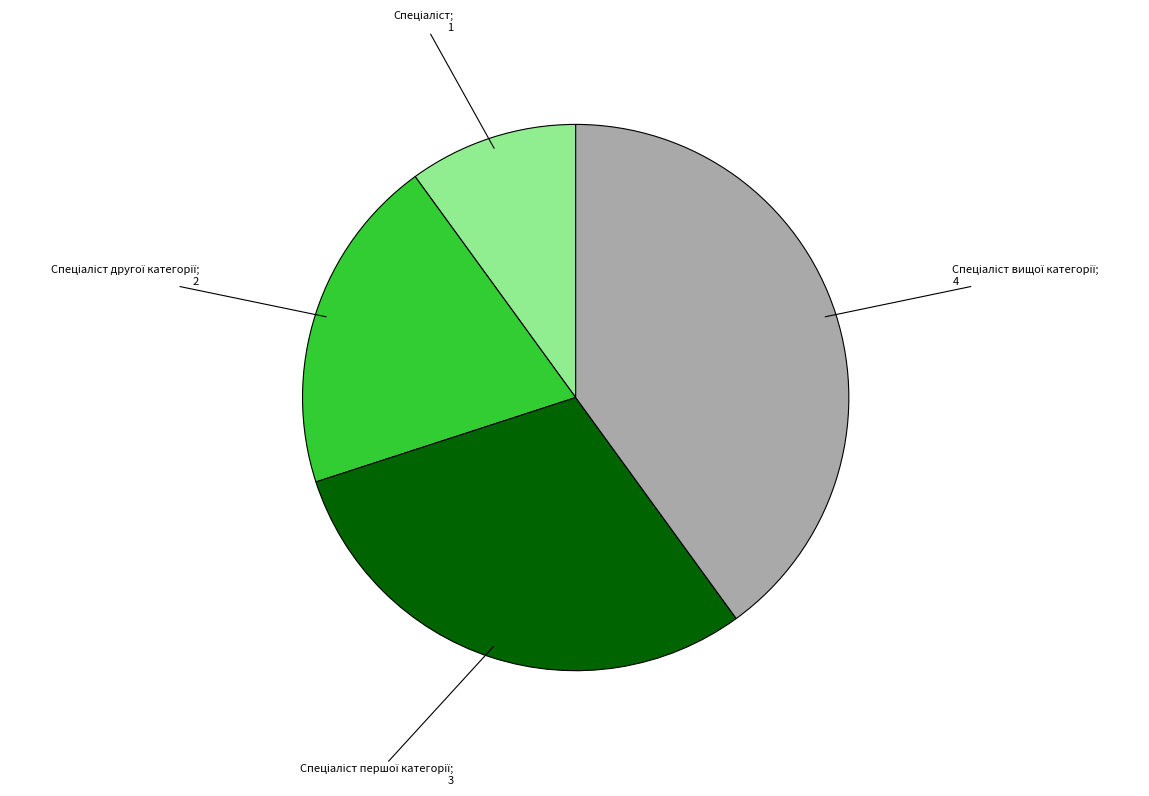

Is there any slice that represents more than half of the pie?

No